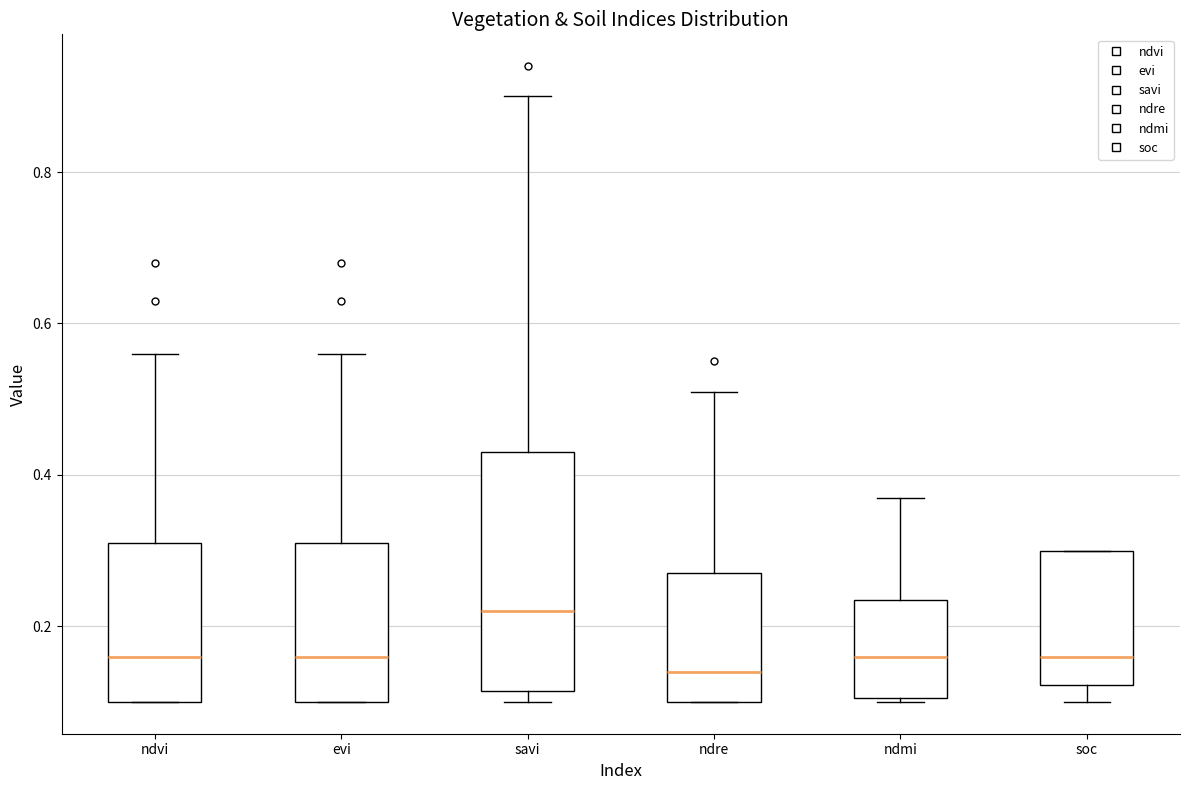

Which box is the tallest, from its lower edge to its upper edge?

savi